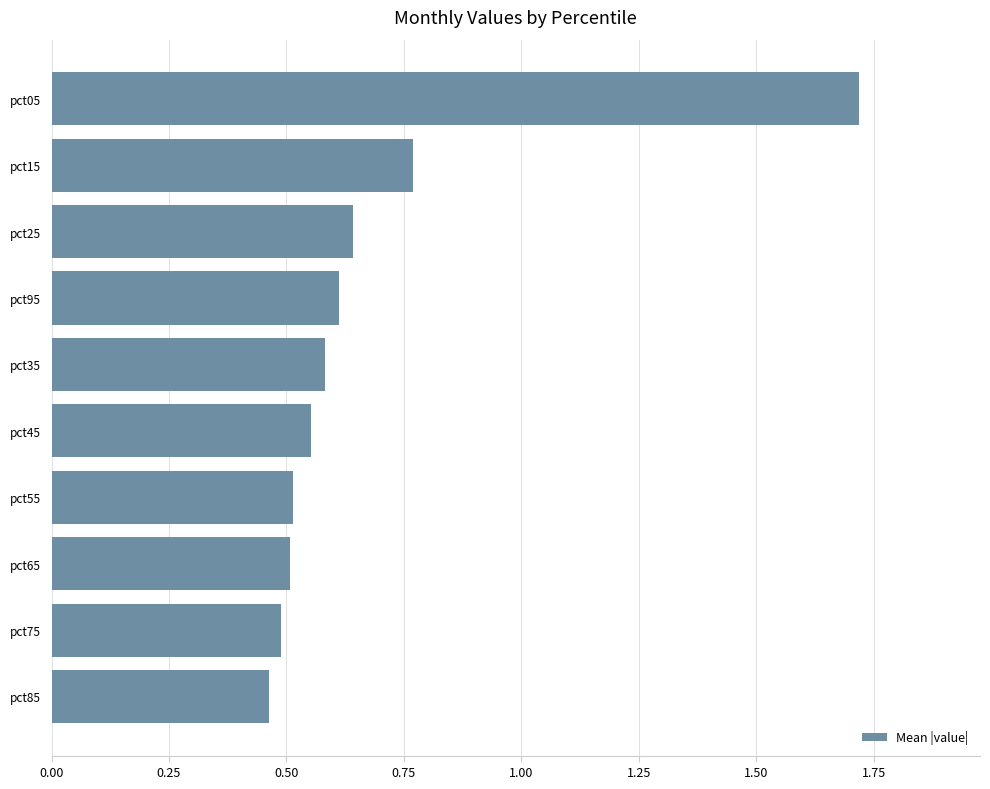

Where is the data nearest to the value 1?

pct15